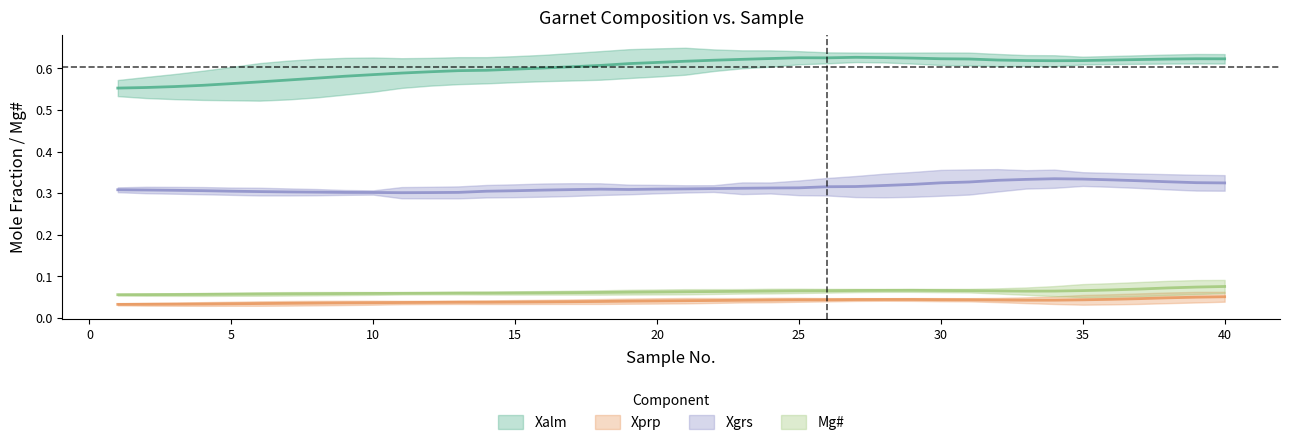

What is the maximum value for Xgrs?

0.3